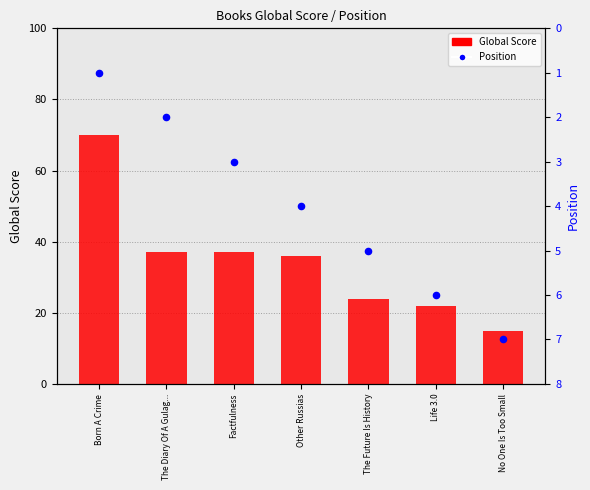

What are all the series names shown in the legend?

Global Score, Position